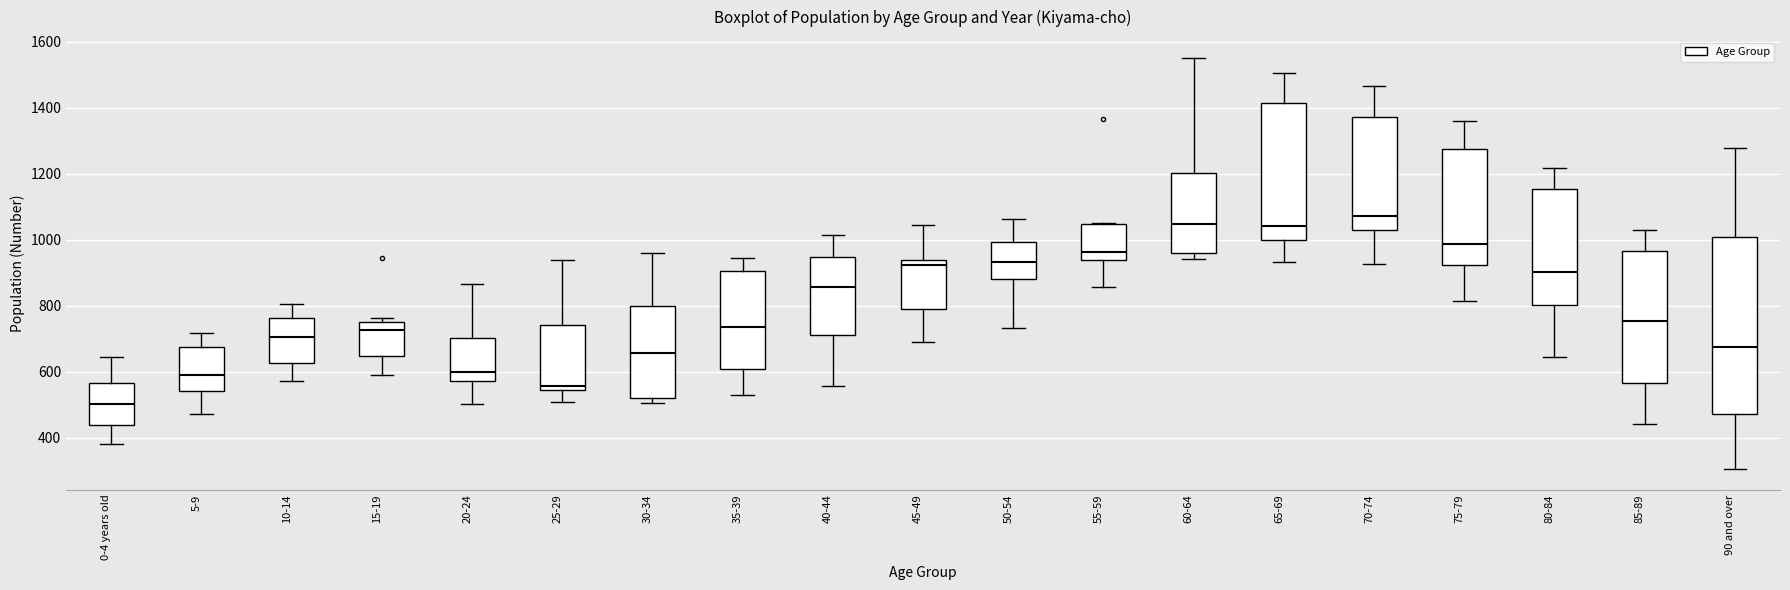

Reading left to right, transcribe this box plot: for each box, give where its median line is, the range the box spans, and where its two whiskers end, as read against the y-axis. The values are not printed on the chart, so give them approximately, as read against the axis.

0-4 years old: median 500, box 440 to 560, whiskers 380 to 640
5-9: median 580, box 540 to 680, whiskers 480 to 720
10-14: median 700, box 620 to 760, whiskers 580 to 800
15-19: median 720, box 640 to 760, whiskers 580 to 760 (just above the box's upper edge)
20-24: median 600, box 580 to 700, whiskers 500 to 860
25-29: median 560, box 540 to 740, whiskers 520 to 940
30-34: median 660, box 520 to 800, whiskers 500 to 960
35-39: median 740, box 600 to 900, whiskers 540 to 940
40-44: median 860, box 720 to 940, whiskers 560 to 1020
45-49: median 920, box 780 to 940, whiskers 700 to 1040
50-54: median 940, box 880 to 1000, whiskers 740 to 1060
55-59: median 960, box 940 to 1040, whiskers 860 to 1060
60-64: median 1040, box 960 to 1200, whiskers 940 to 1560
65-69: median 1040, box 1000 to 1420, whiskers 940 to 1500
70-74: median 1080, box 1020 to 1380, whiskers 920 to 1460
75-79: median 980, box 920 to 1280, whiskers 820 to 1360
80-84: median 900, box 800 to 1160, whiskers 640 to 1220
85-89: median 760, box 560 to 960, whiskers 440 to 1020
90 and over: median 680, box 480 to 1000, whiskers 300 to 1280